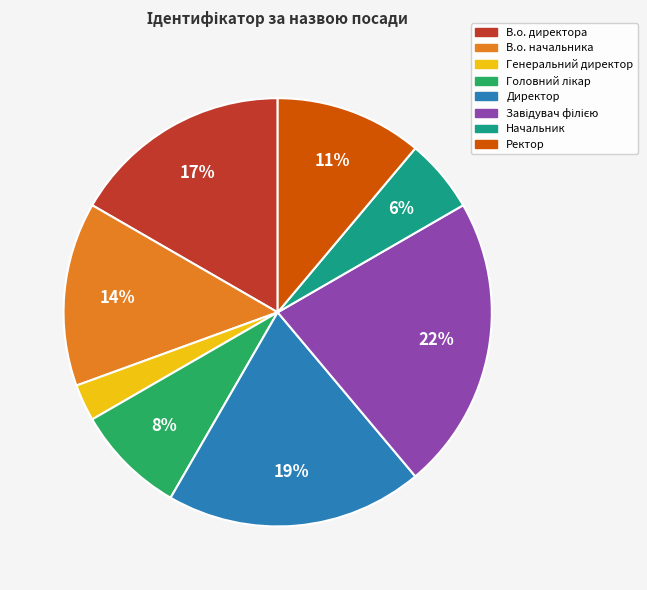

What percentage is the Генеральний директор slice, to the nearest percent?

3%